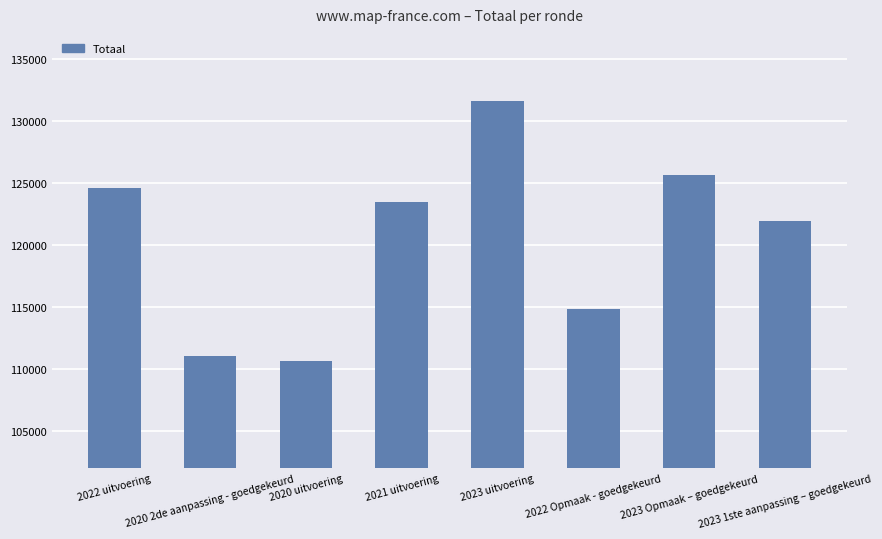

Are the bars horizontal?

No